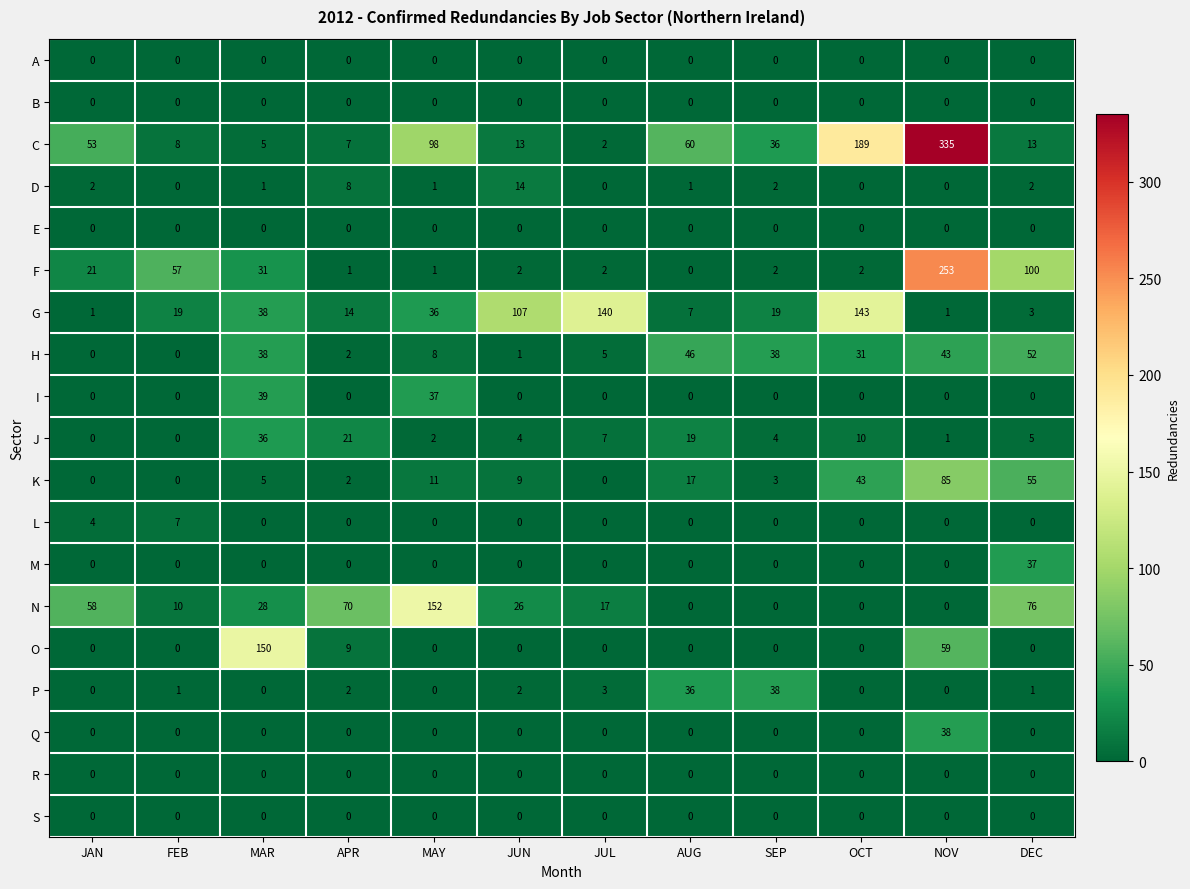

What is the spread (max minus min) of values at OCT?

189